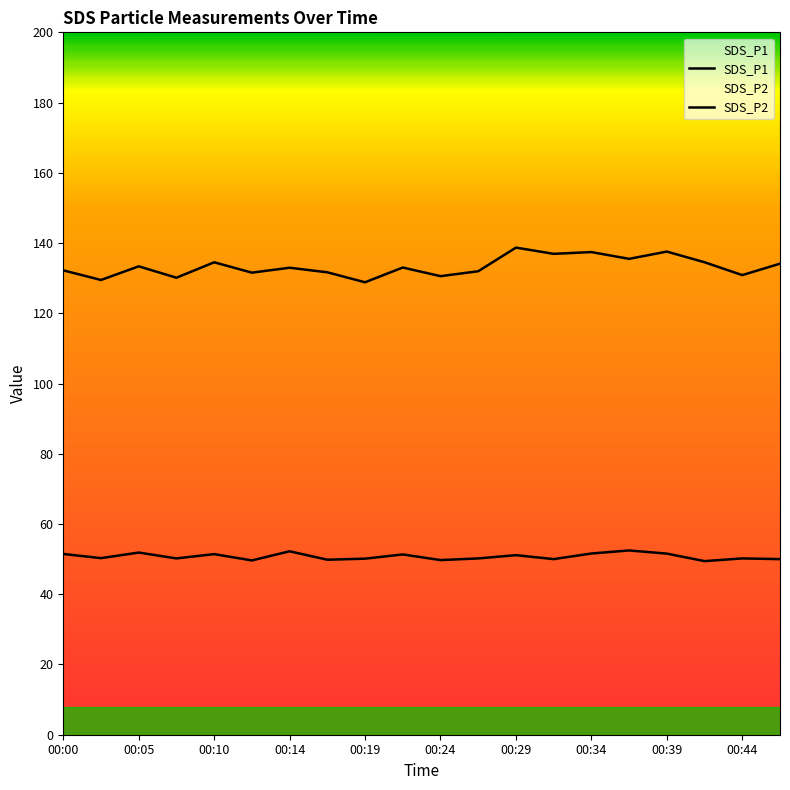

Which category has the lowest value in the SDS_P2 series?

00:41